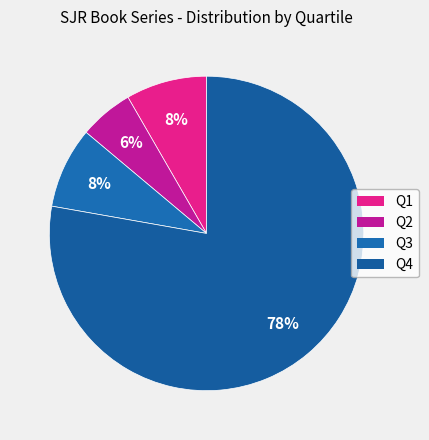

Which slice is the smallest?

Q2